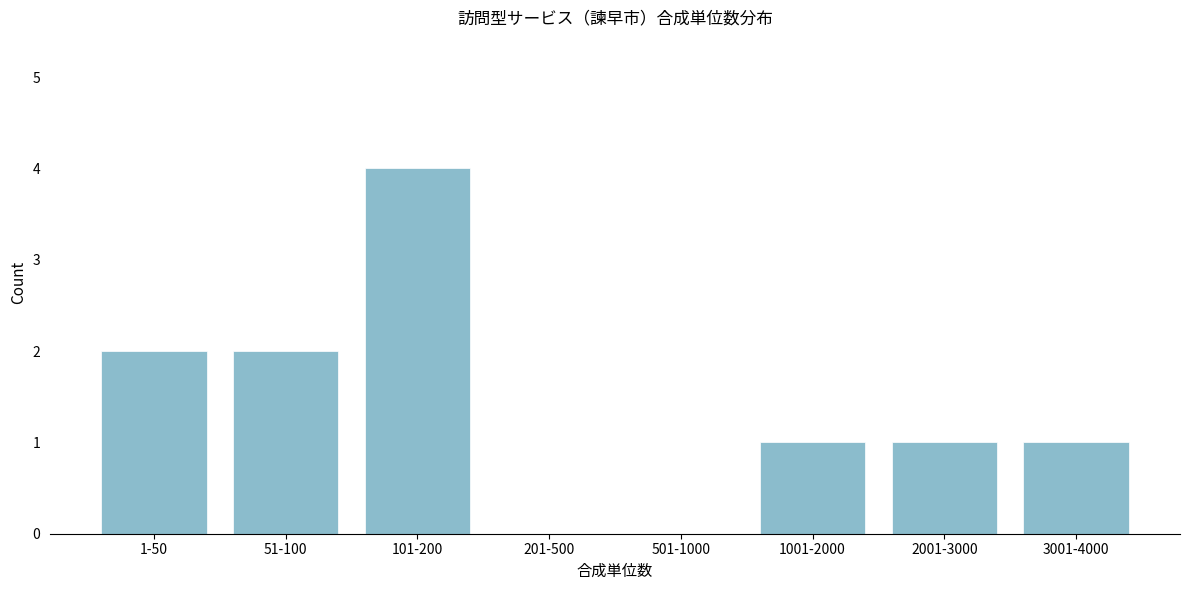

Reading left to right, transcribe all the data shown in this chart.

1-50=2	51-100=2	101-200=4	201-500=0	501-1000=0	1001-2000=1	2001-3000=1	3001-4000=1